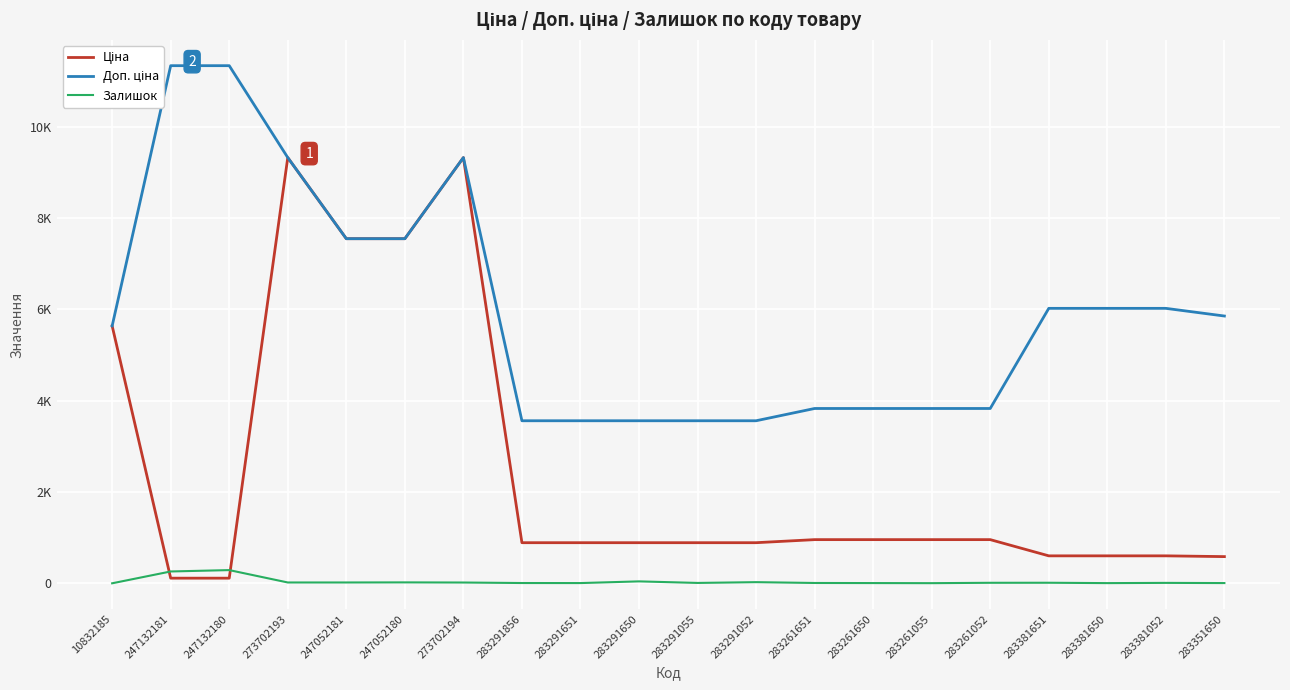

At which label does Залишок reach its peak?

247132180